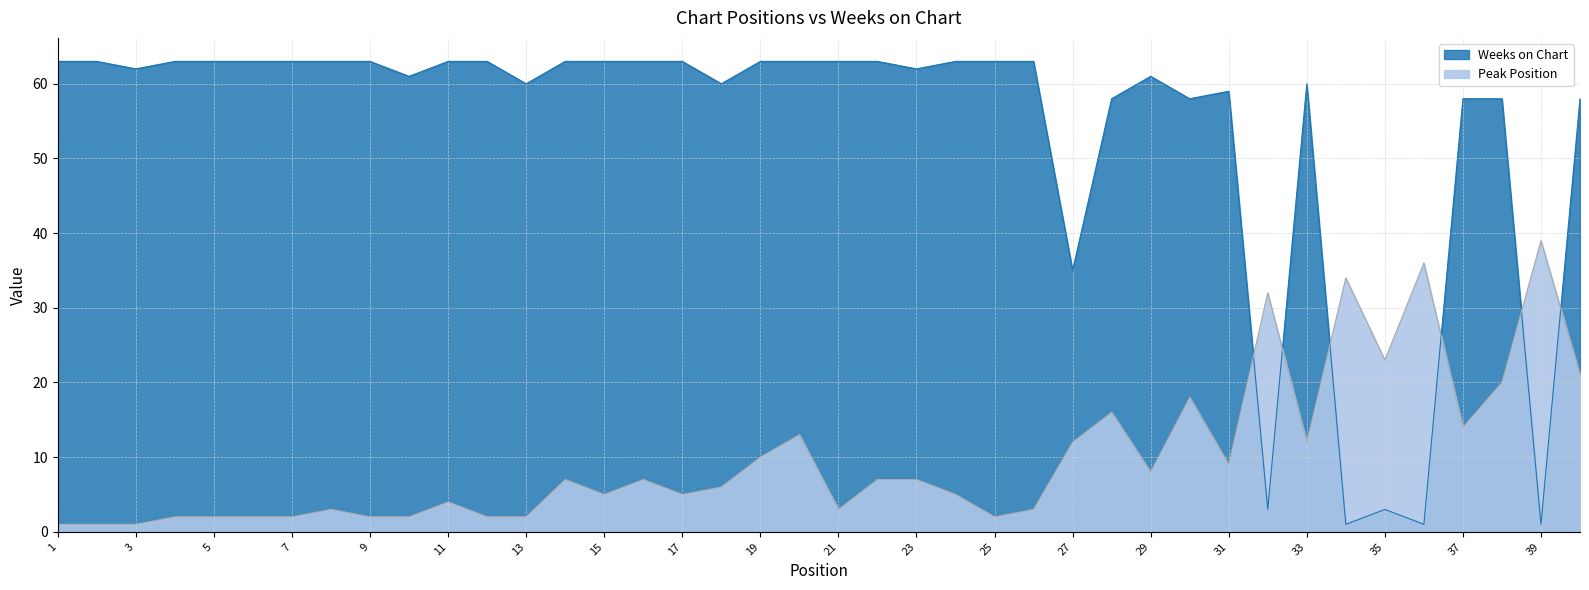

How many data points in Weeks on Chart are less than 63?

19